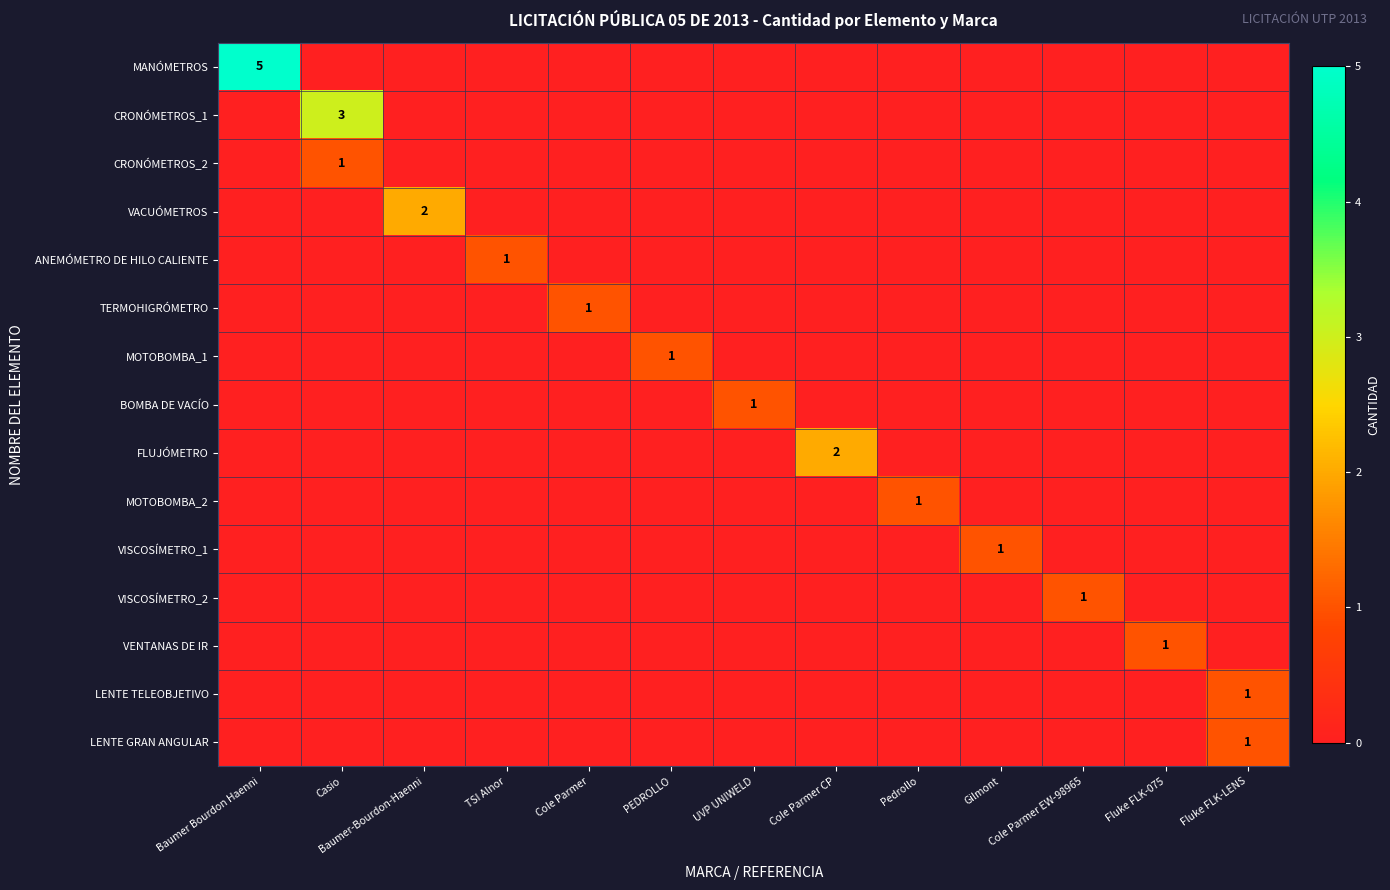

Count the number of categories in the chart.

13